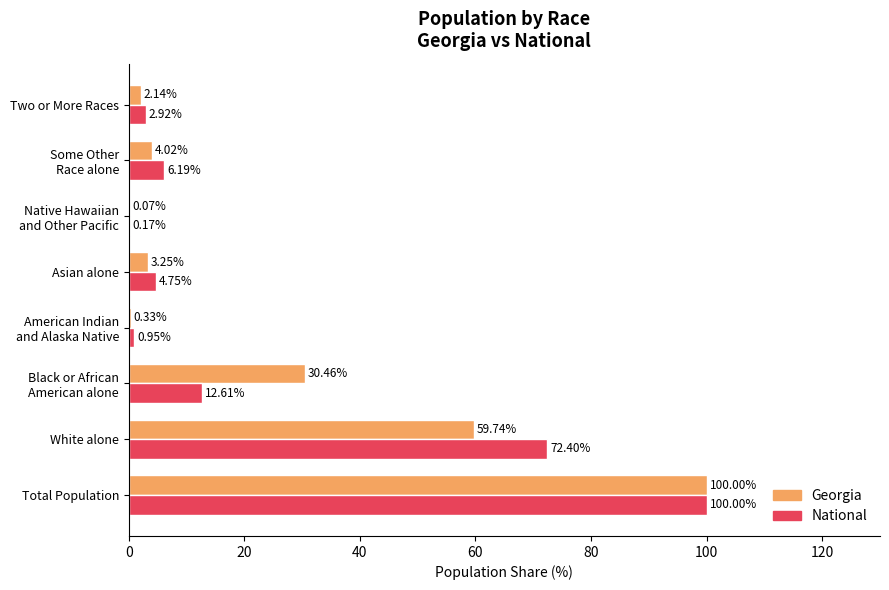

What is the sum of all Georgia values?

200.0